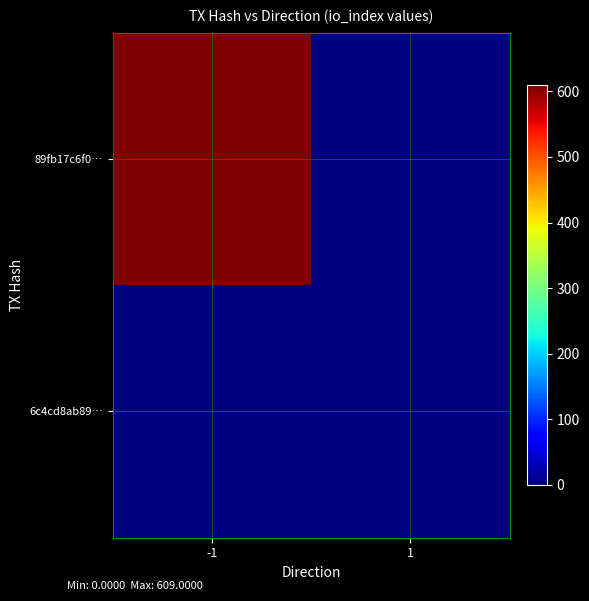

List the series in order of their overall mean, lowest first.

6c4cd8ab89…, 89fb17c6f0…